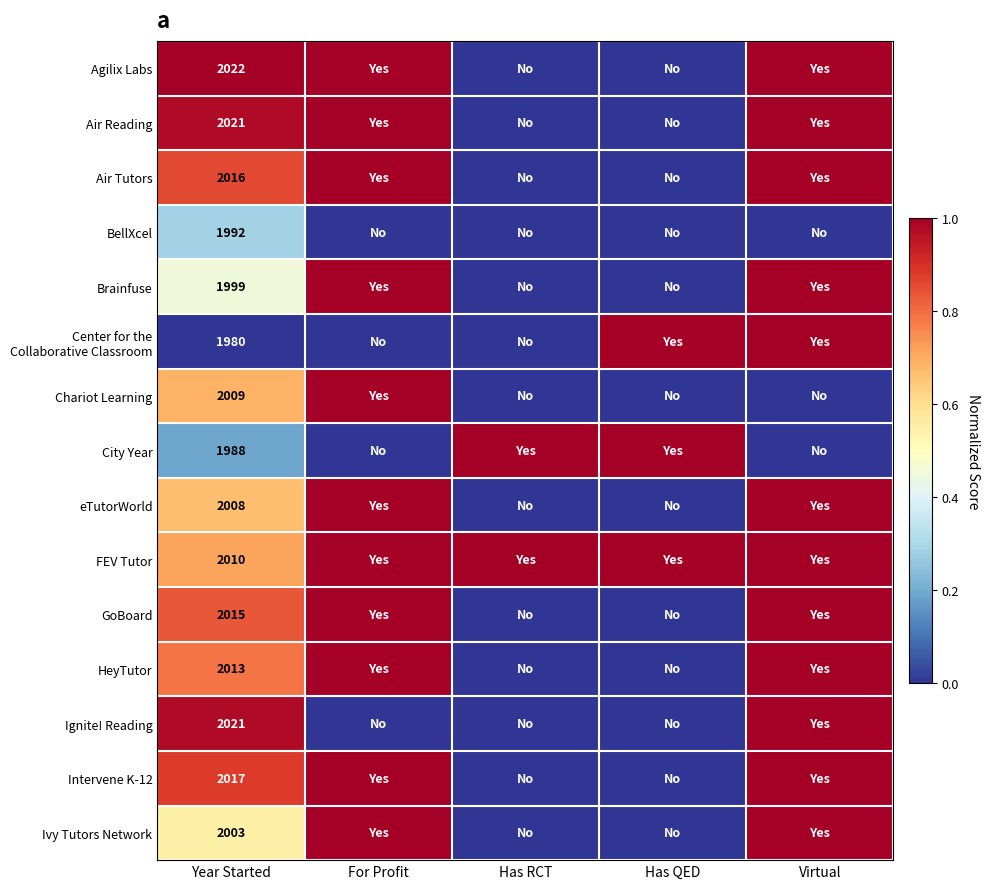

What is the difference between the highest and lowest values at Year Started?

42